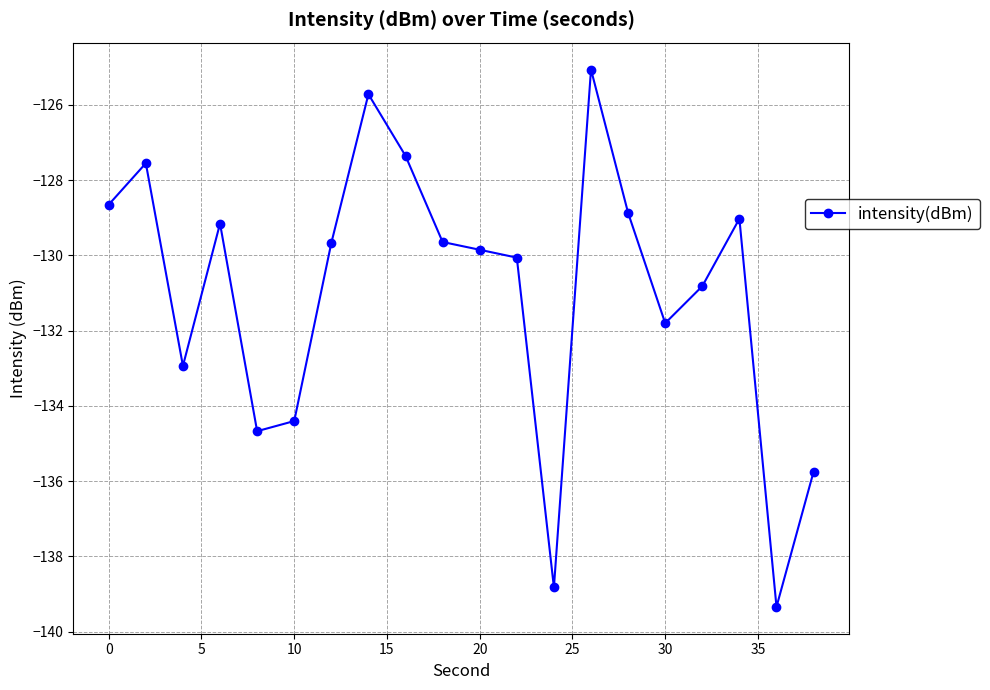

What is the greatest value displayed?

-125.1